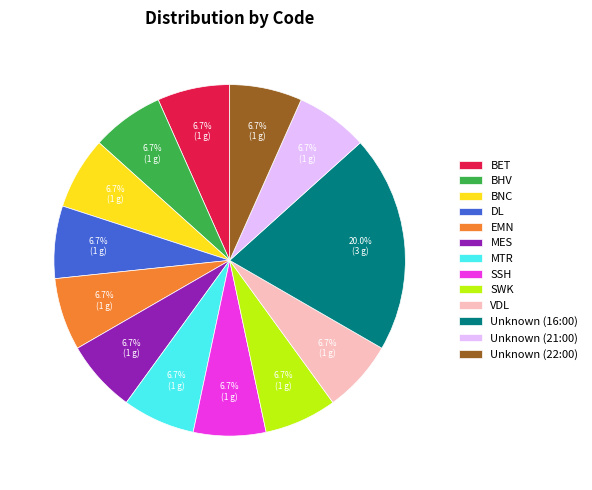

Is there any slice that represents more than half of the pie?

No